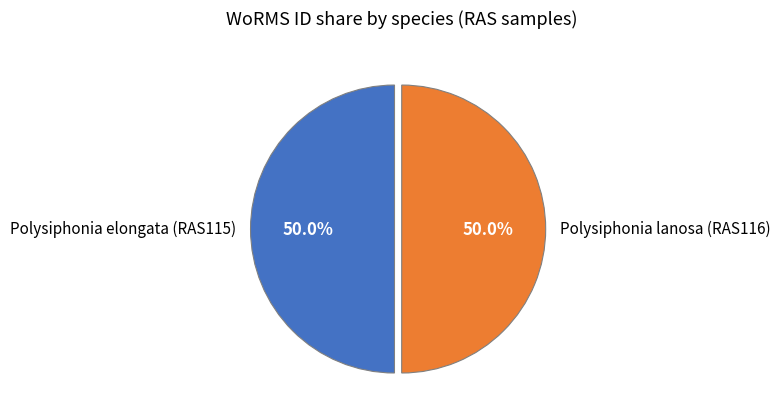

What is the total percentage of Polysiphonia lanosa (RAS116) and Polysiphonia elongata (RAS115)?

100.0%